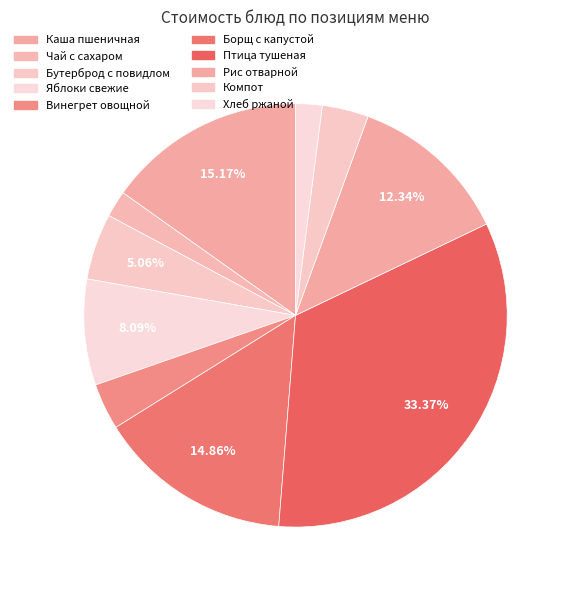

How many segments does this pie chart have?

10